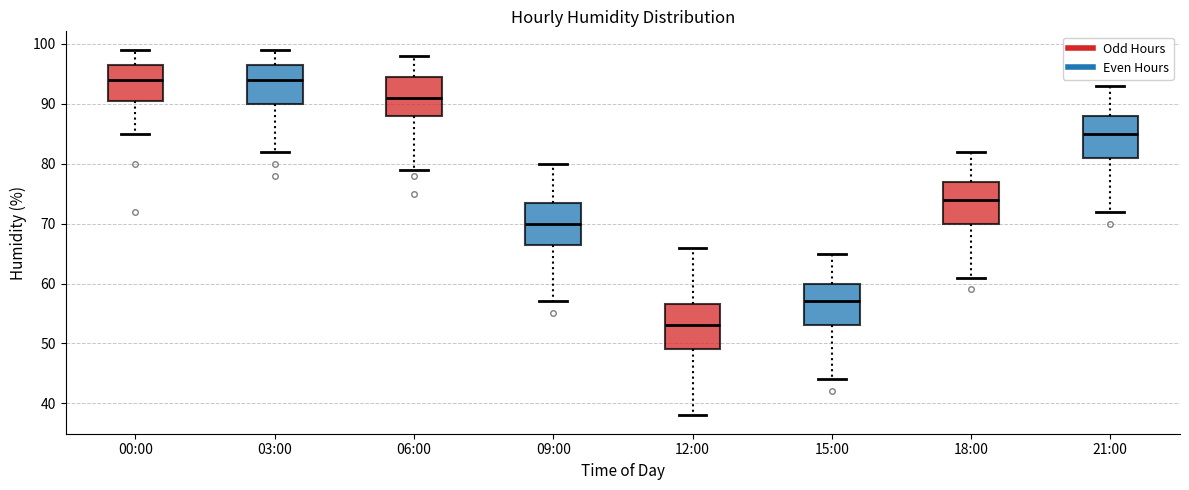

Reading left to right, transcribe this box plot: for each box, give where its median line is, the range the box spans, and where its two whiskers end, as read against the y-axis. The values are not printed on the chart, so give them approximately, as read against the axis.

00:00: median 94, box 91 to 97, whiskers 85 to 99
03:00: median 94, box 90 to 97, whiskers 82 to 99
06:00: median 91, box 88 to 95, whiskers 79 to 98
09:00: median 70, box 67 to 74, whiskers 57 to 80
12:00: median 53, box 49 to 57, whiskers 38 to 66
15:00: median 57, box 53 to 60, whiskers 44 to 65
18:00: median 74, box 70 to 77, whiskers 61 to 82
21:00: median 85, box 81 to 88, whiskers 72 to 93